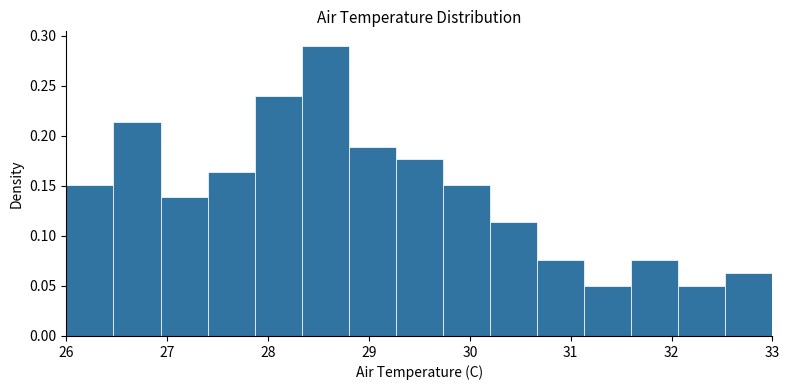

Reading left to right, transcribe this chart: for each bar, give the range it covers on the x-axis and its height. Neither the bar edges nor the heights are printed on the chart, so give them approximately, as read against the axes.

26.0 to 26.5: 0.150
26.5 to 26.9: 0.215
26.9 to 27.4: 0.140
27.4 to 27.9: 0.165
27.9 to 28.3: 0.240
28.3 to 28.8: 0.290
28.8 to 29.3: 0.190
29.3 to 29.7: 0.175
29.7 to 30.2: 0.150
30.2 to 30.7: 0.115
30.7 to 31.1: 0.075
31.1 to 31.6: 0.050
31.6 to 32.1: 0.075
32.1 to 32.5: 0.050
32.5 to 33.0: 0.065